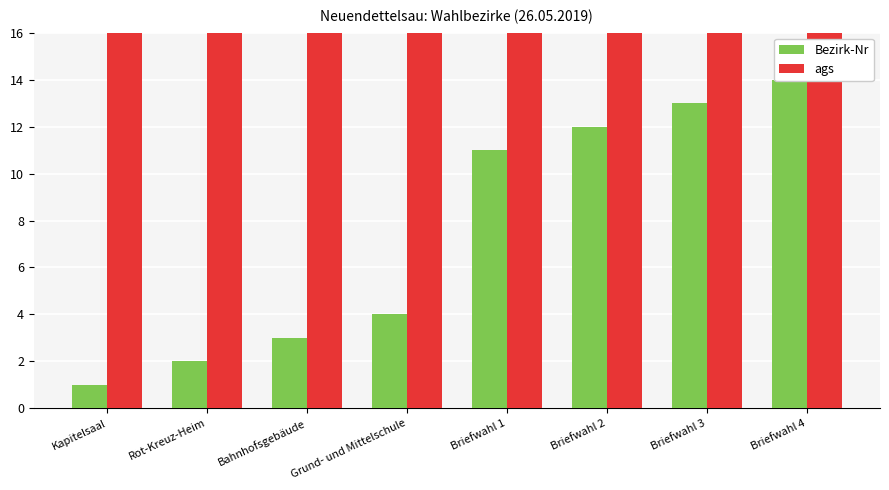

What are all the series names shown in the legend?

Bezirk-Nr, ags